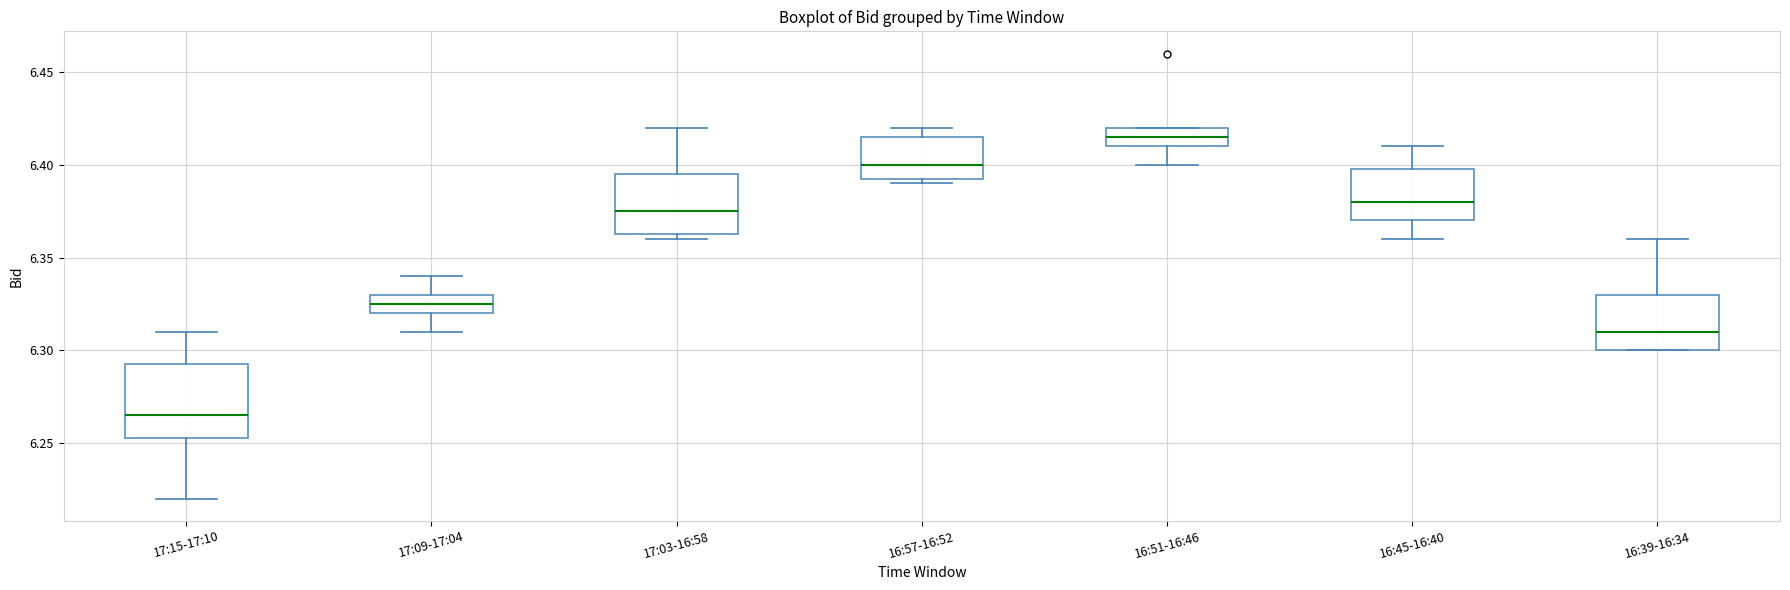

Where does the median line of the box for 17:15-17:10 sit on the y-axis? The values are not printed on the chart, so give them approximately, as read against the axis.

6.265